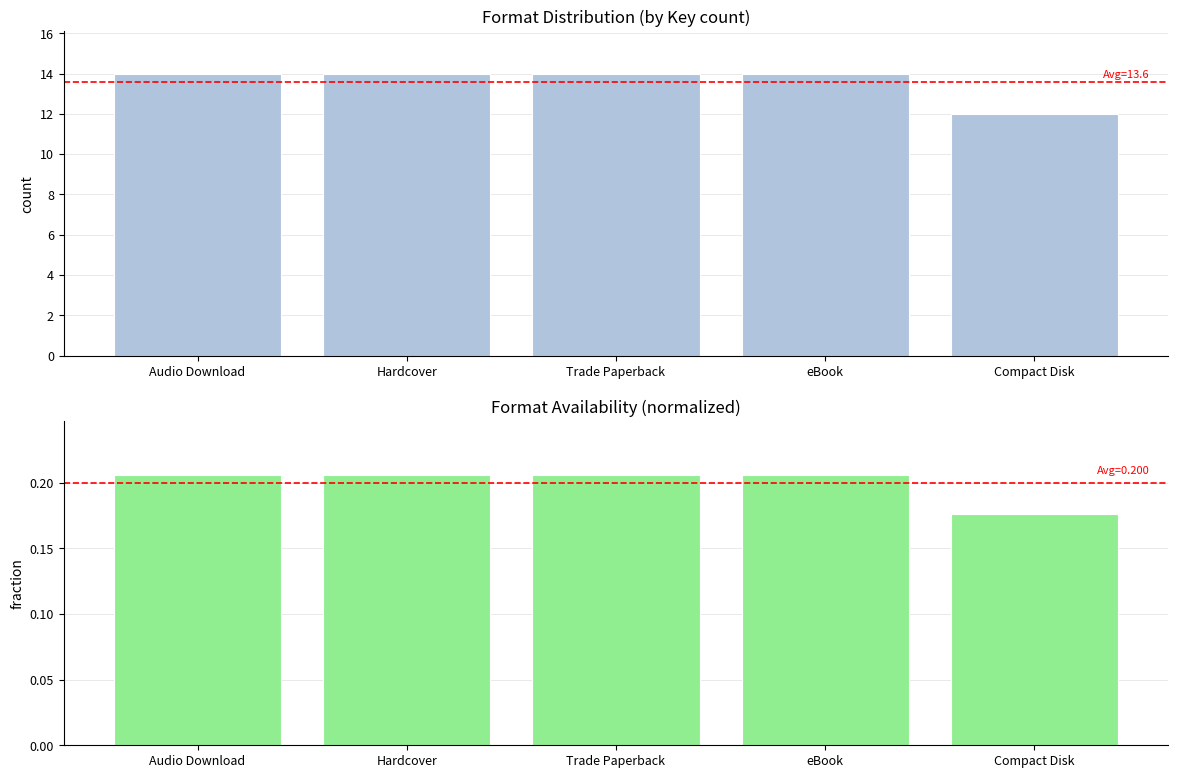

List the series in order of their peak value, highest first.

Count of Titles, Fraction